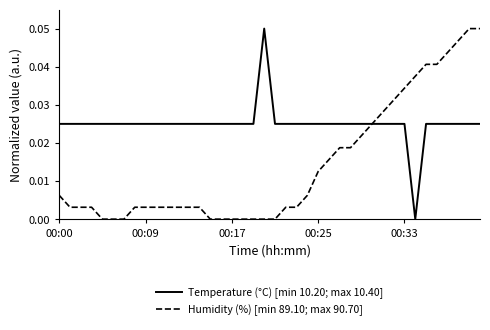

Rank the series by their average value, from highest to lowest.

Temperature (°C) [min 10.20; max 10.40], Humidity (%) [min 89.10; max 90.70]